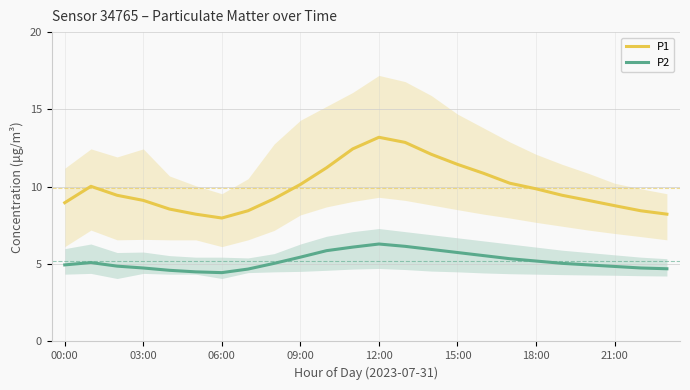

True or false: P1 and P2 cross at least once.

False